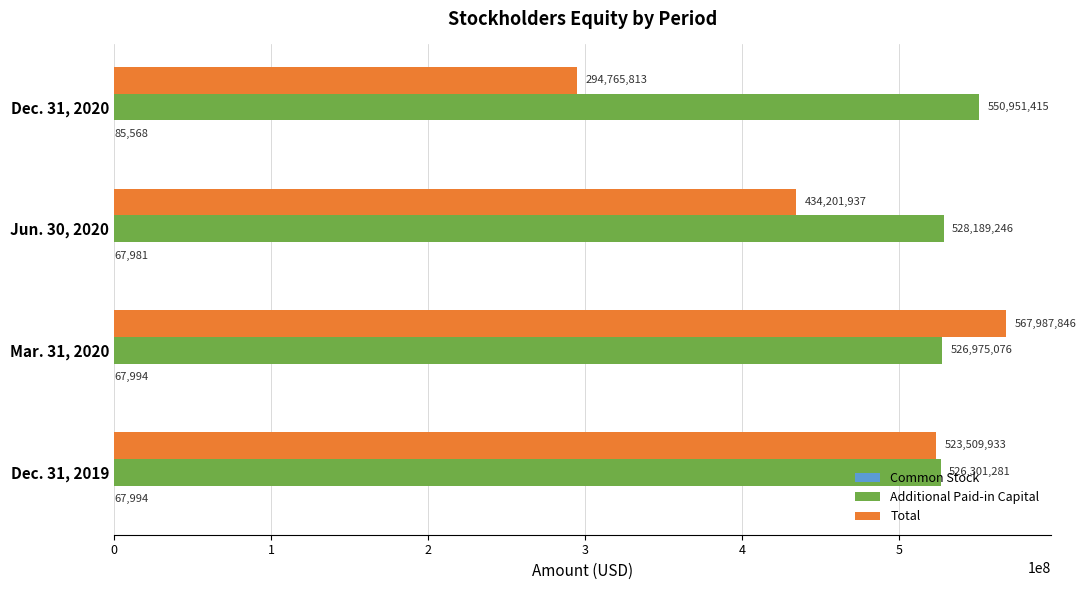

What is the sum of the Additional Paid-in Capital values at Mar. 31, 2020 and Jun. 30, 2020?

1055164322